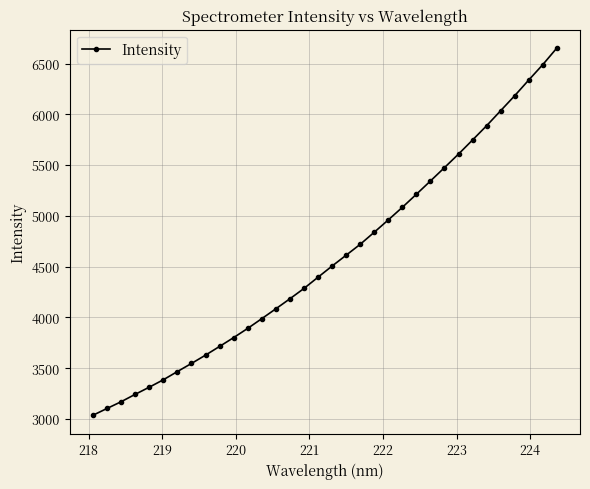

What is the maximum value shown in the chart?

6651.8